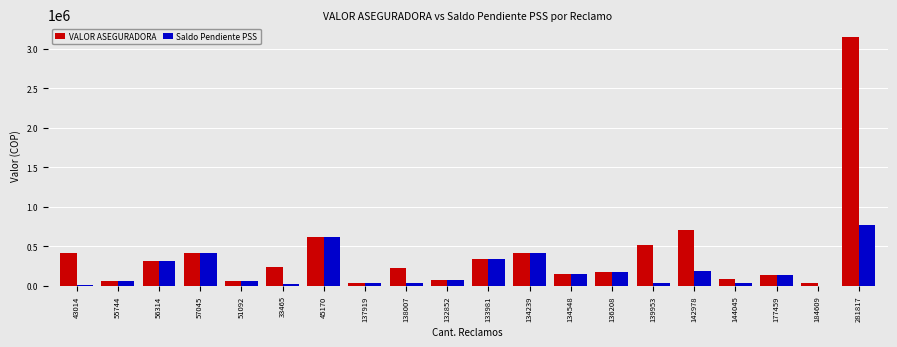

What is the maximum value shown in the chart?

3153554